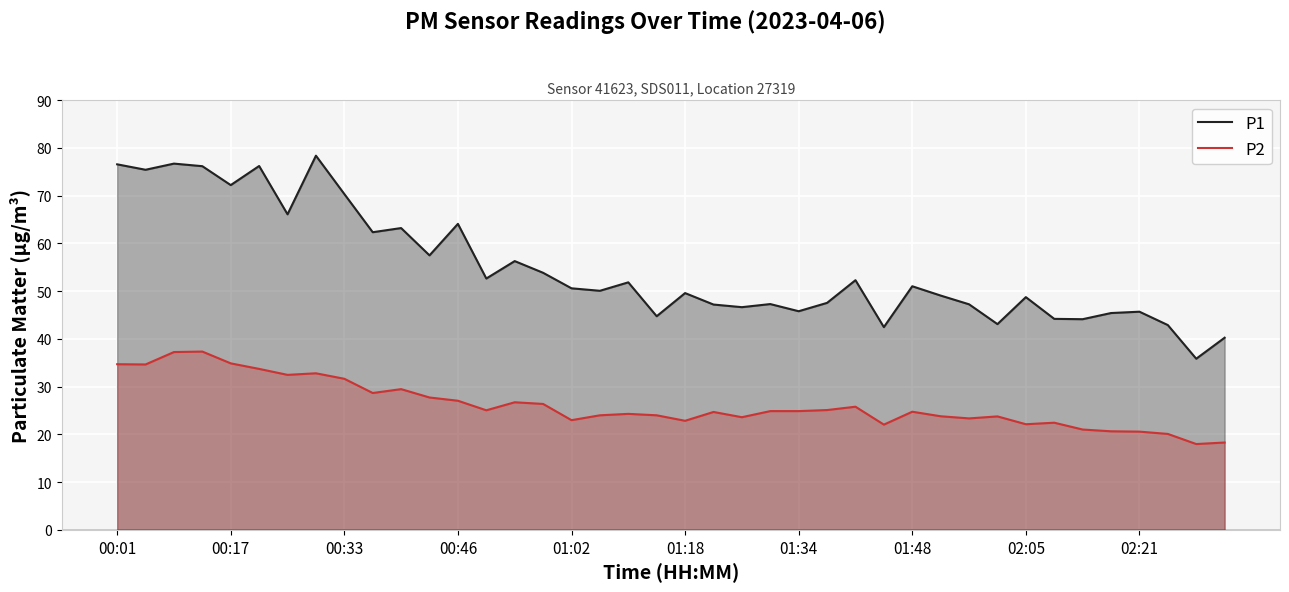

Rank the series by their average value, from lowest to highest.

P2, P1